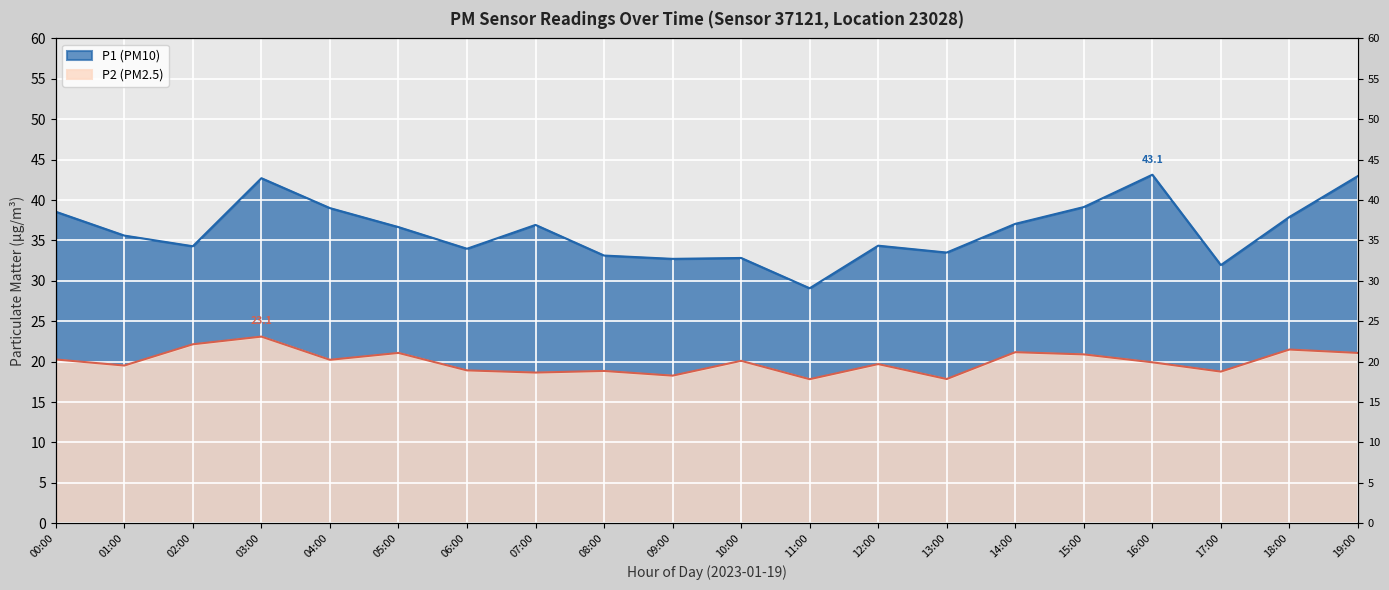

Where does the P1 series first go above 36?

00:00